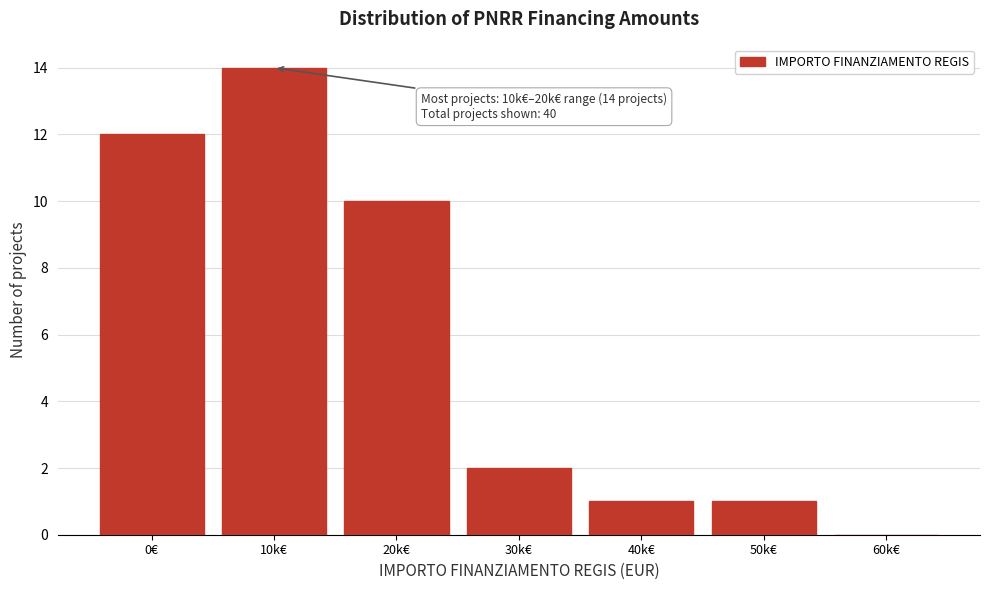

Reading right to left, extract all data points from this chart.

60k€=0	50k€=1	40k€=1	30k€=2	20k€=10	10k€=14	0€=12